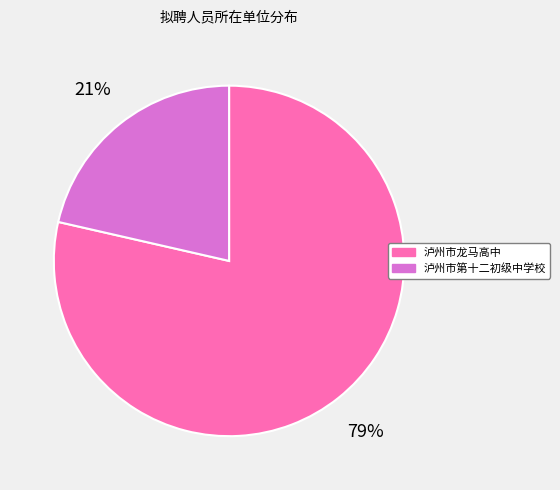

To the nearest percent, what is the average slice percentage?

50%